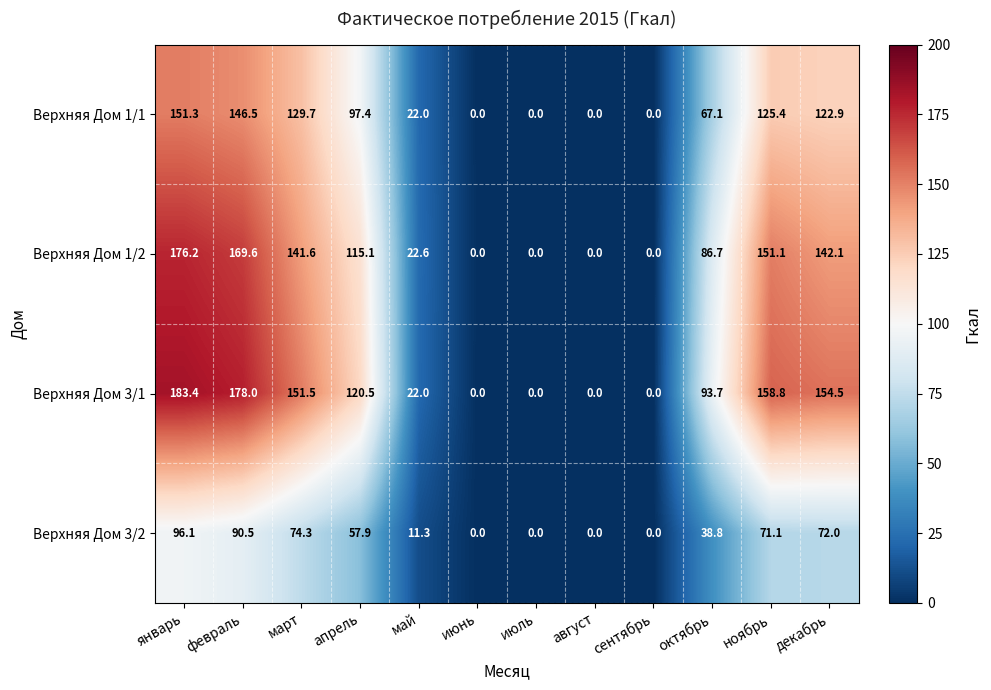

Which category has the highest value across all series?

январь